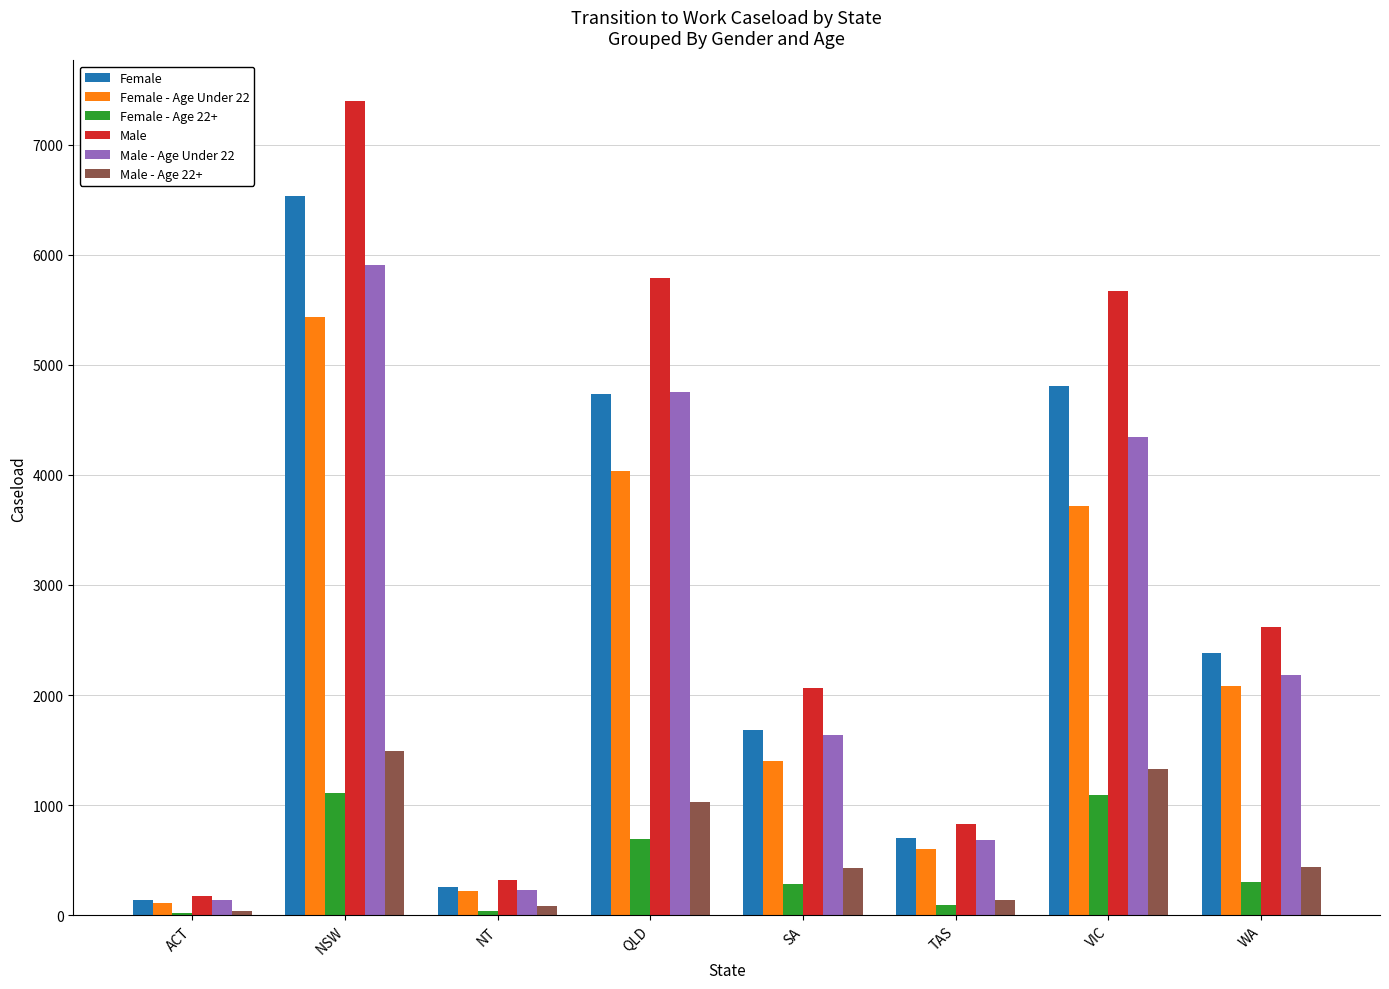

True or false: Male - Age 22+ has a value of 435 at WA.

True